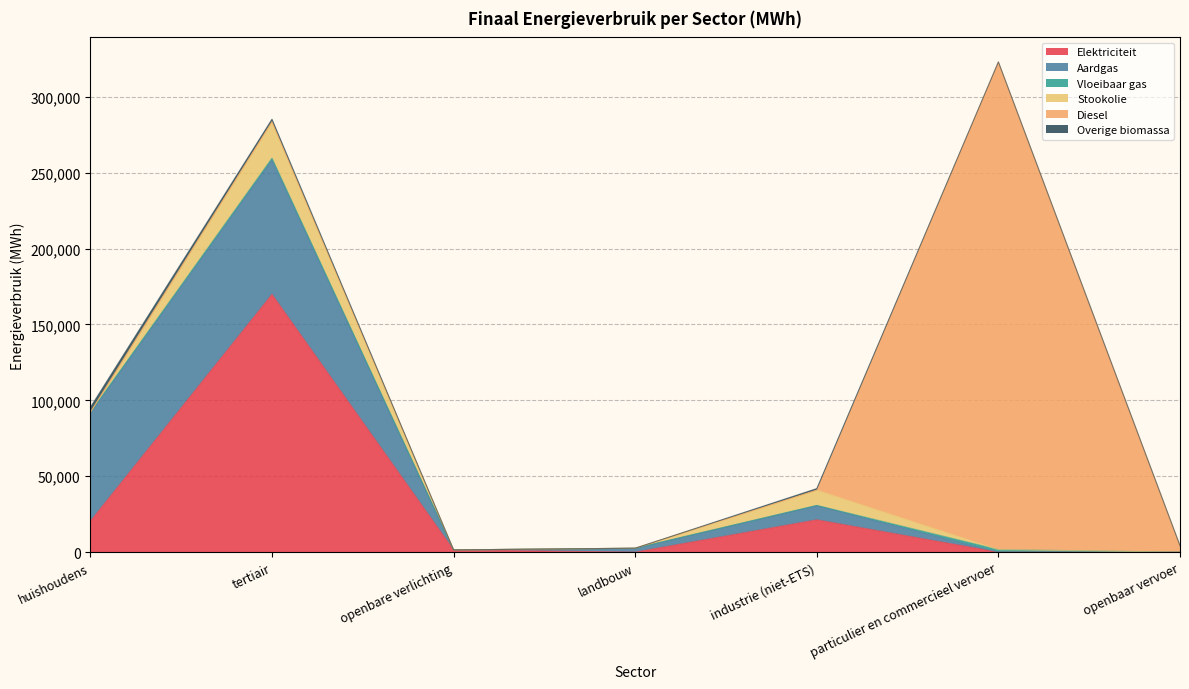

What is the difference between the highest and lowest values at particulier en commercieel vervoer?

321235.3